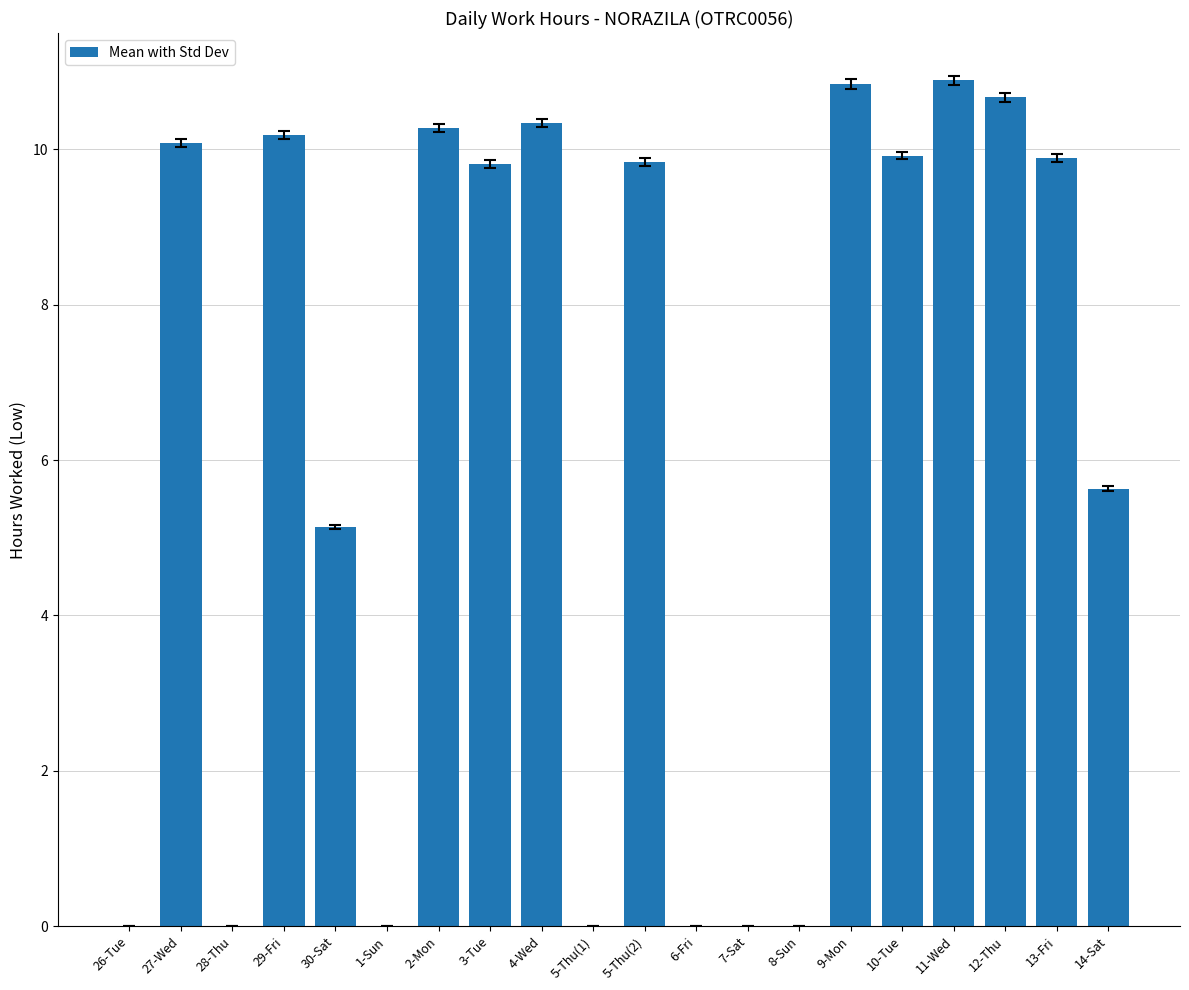

The chart shows a value of 9.9 at 10-Tue. True or false?

True